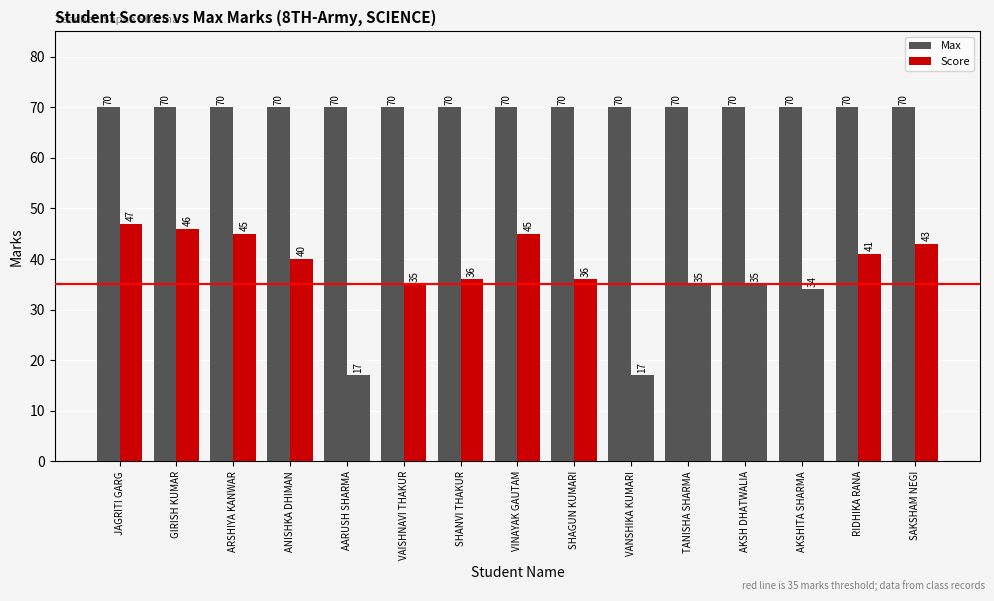

The value of Score at ARSHIYA KANWAR is 15. True or false?

False